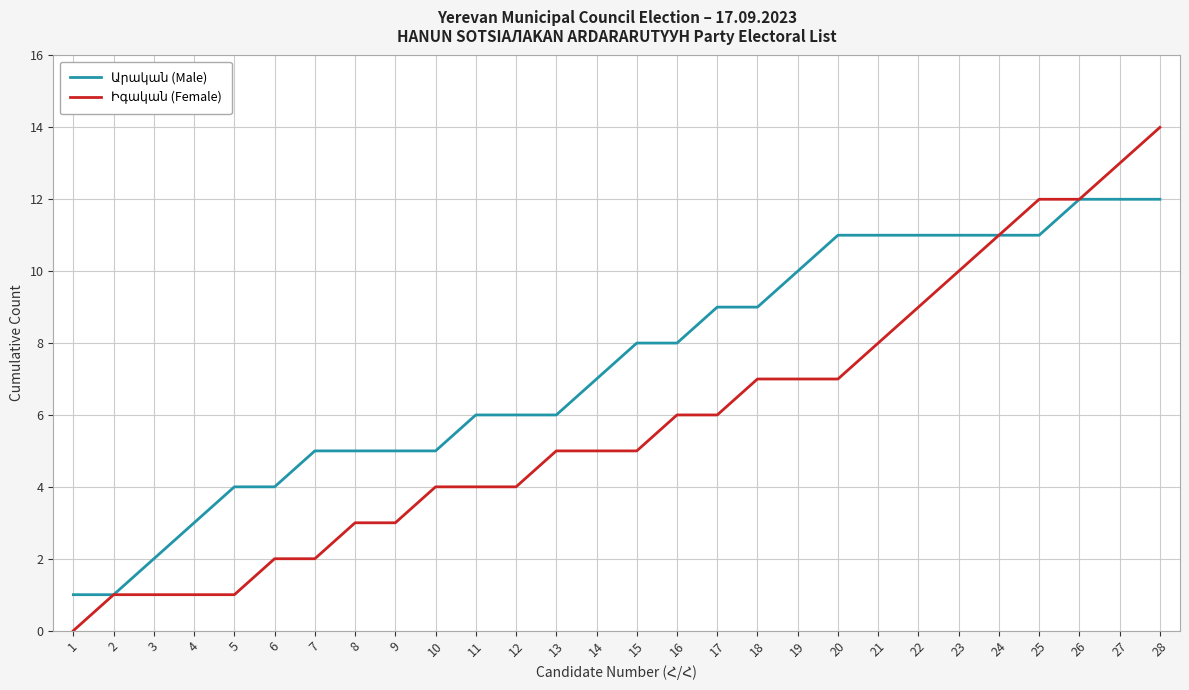

What is the spread (max minus min) of values at 15?

3